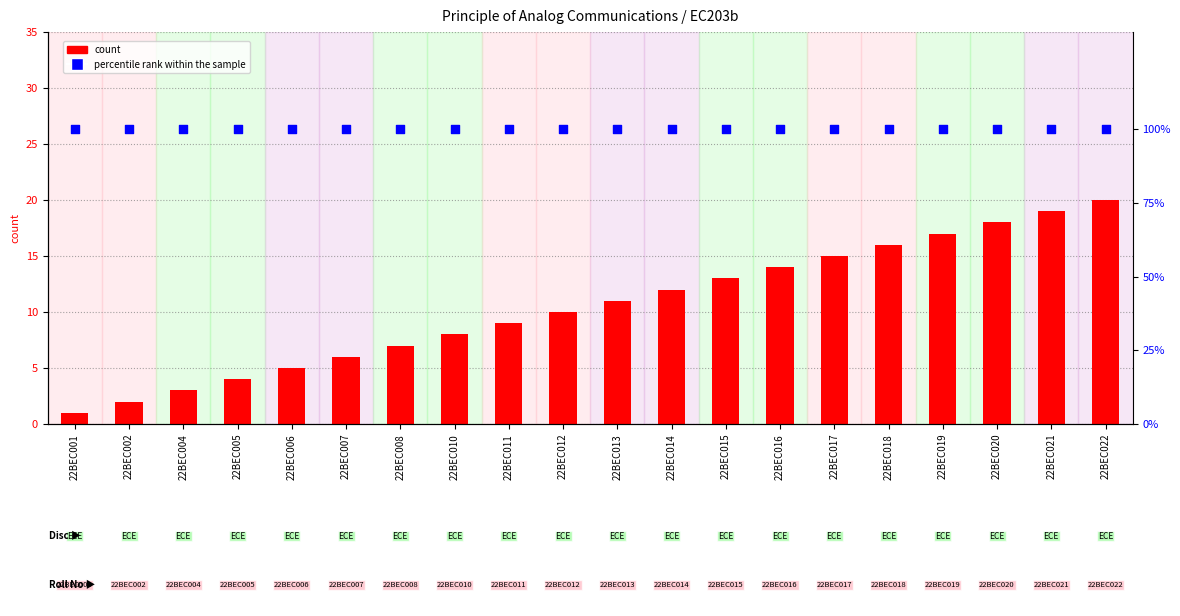

What is the total value across all series at 22BEC002?

102